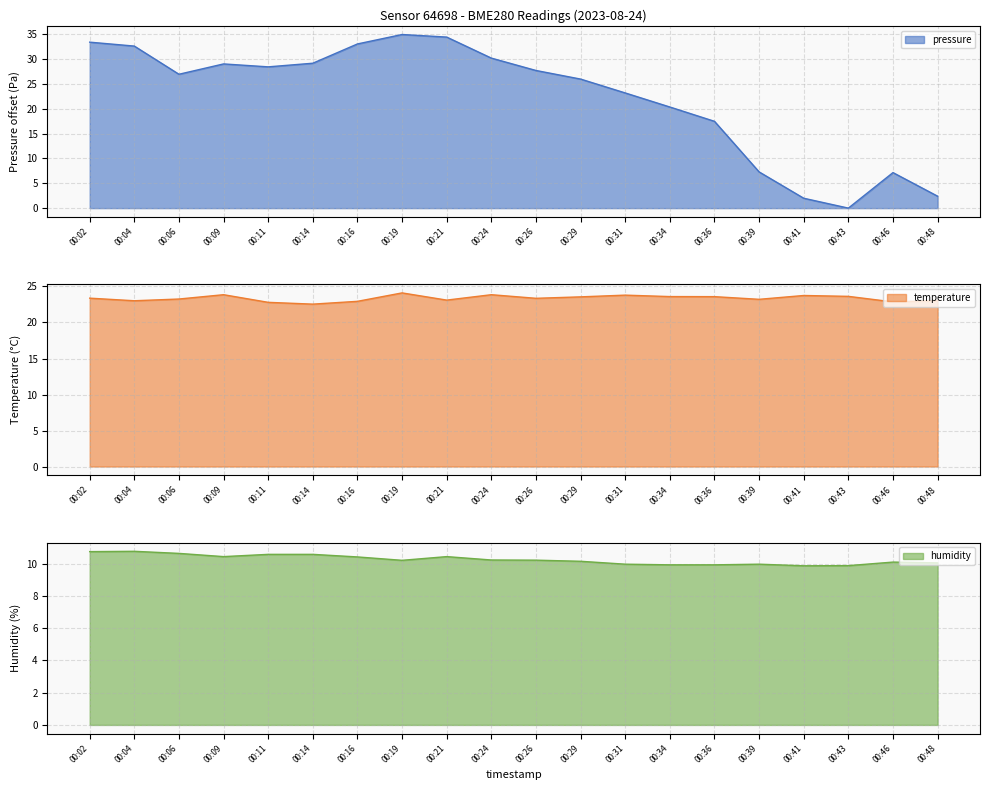

What is the difference between the temperature values at 00:16 and 00:14?

0.4